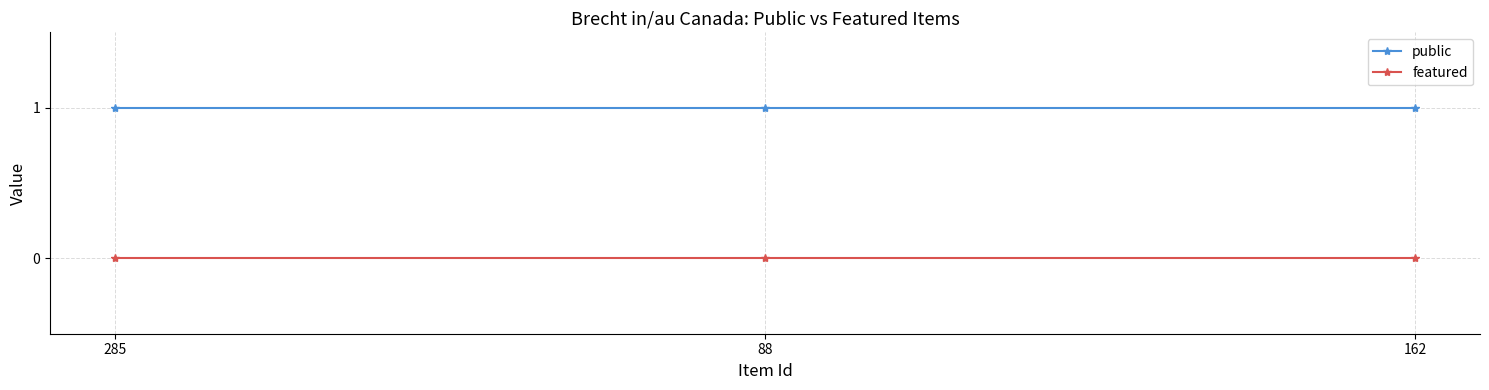

List the series in order of their peak value, highest first.

public, featured